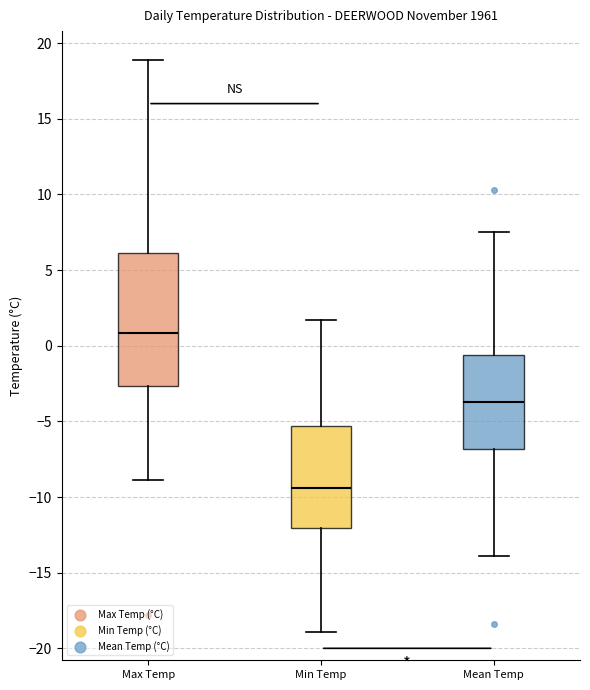

Which box is the tallest, from its lower edge to its upper edge?

Max Temp